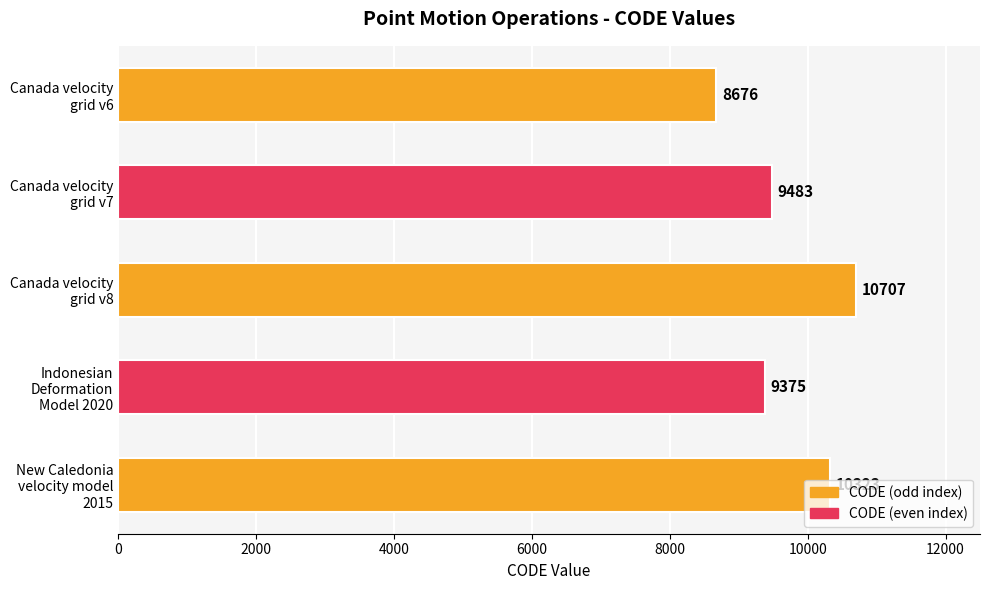

What is the sum of all values?

48564